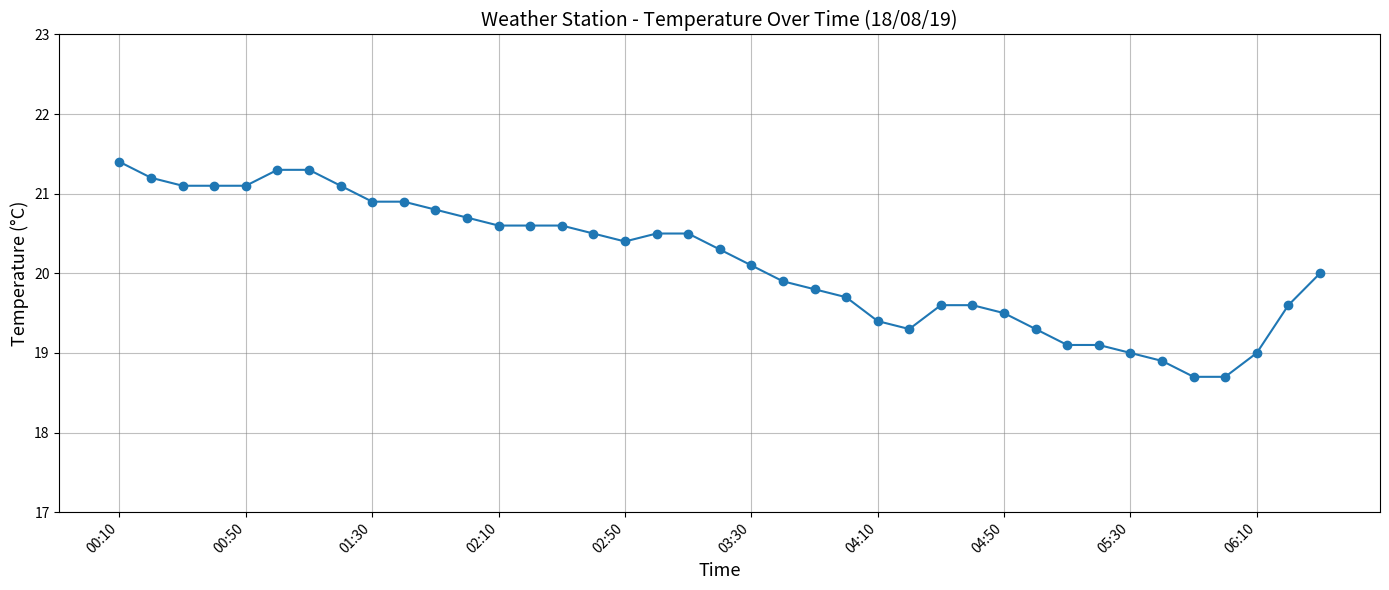

What is the minimum value shown in the chart?

18.7